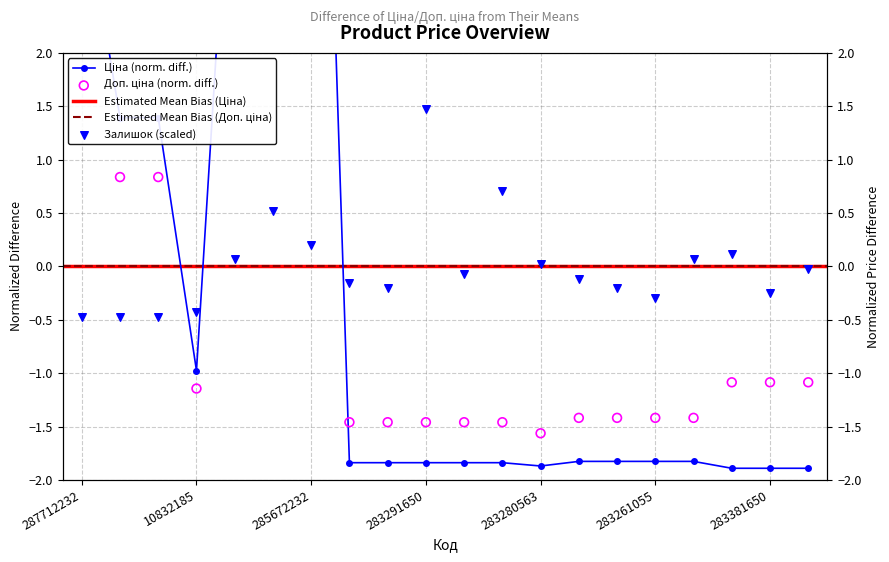

At which category is the sum across all series the highest?

285672232